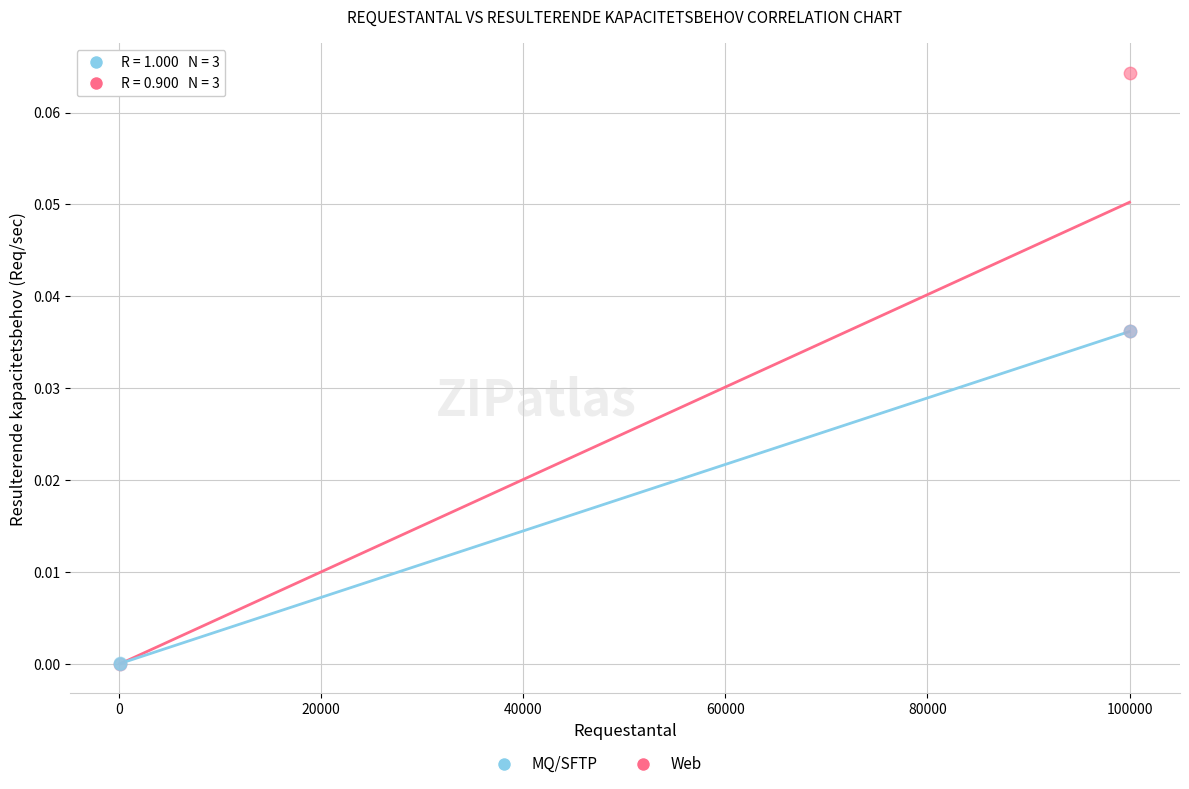

Which series has the widest spread of Y values?

Web